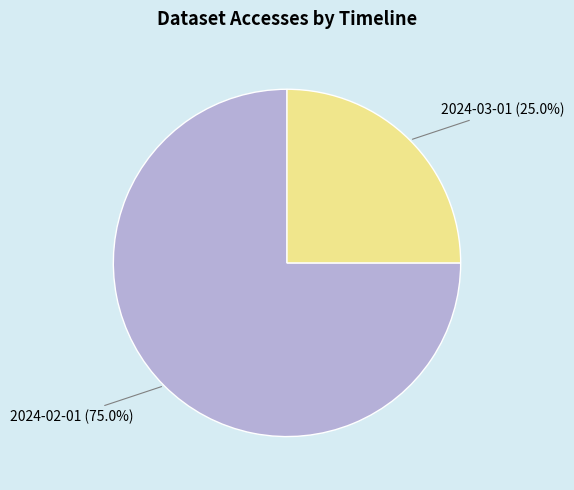

Is there a majority slice in this chart?

Yes